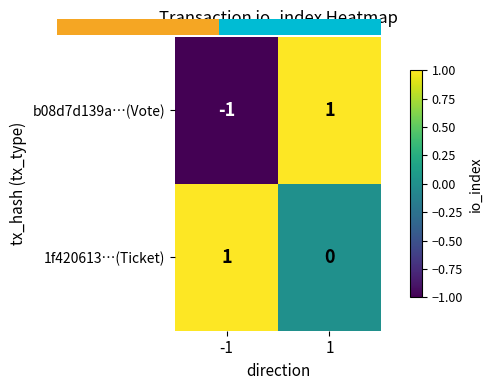

The value of b08d7d139a…(Vote) at 1 is 1. True or false?

True